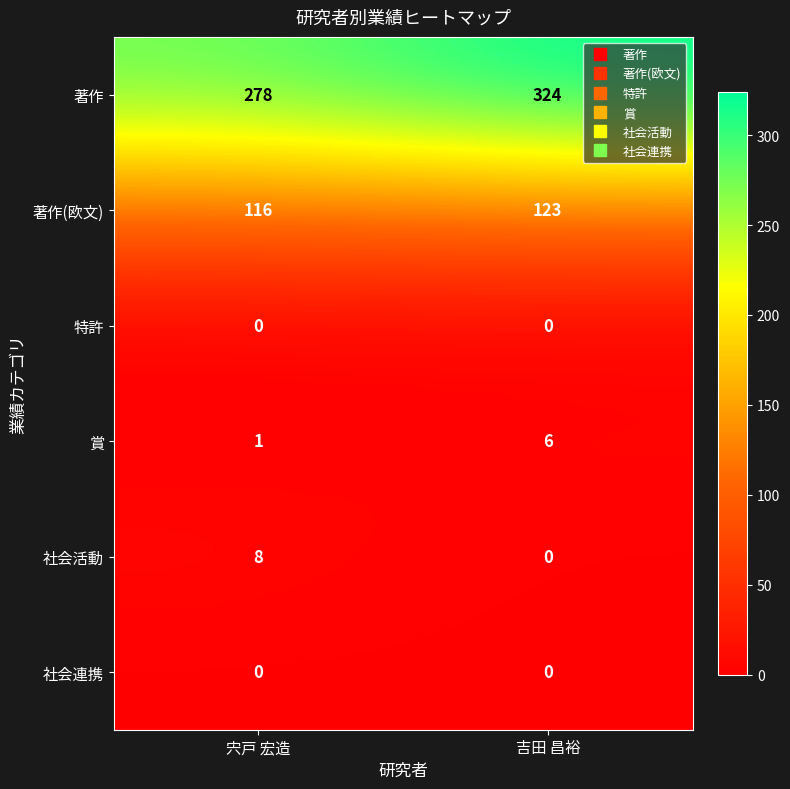

Rank the categories by 社会活動 value from highest to lowest.

宍戸 宏造, 吉田 昌裕